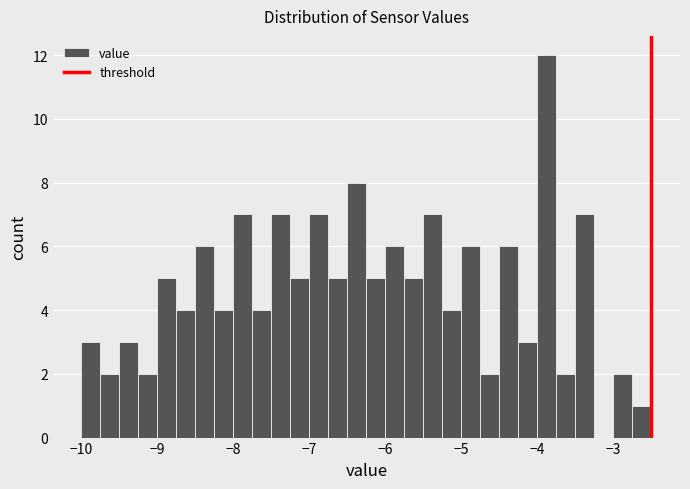

Around what value on the x-axis is the tallest bar? Give the approximate position of its centre, as read against the axis.

-3.9